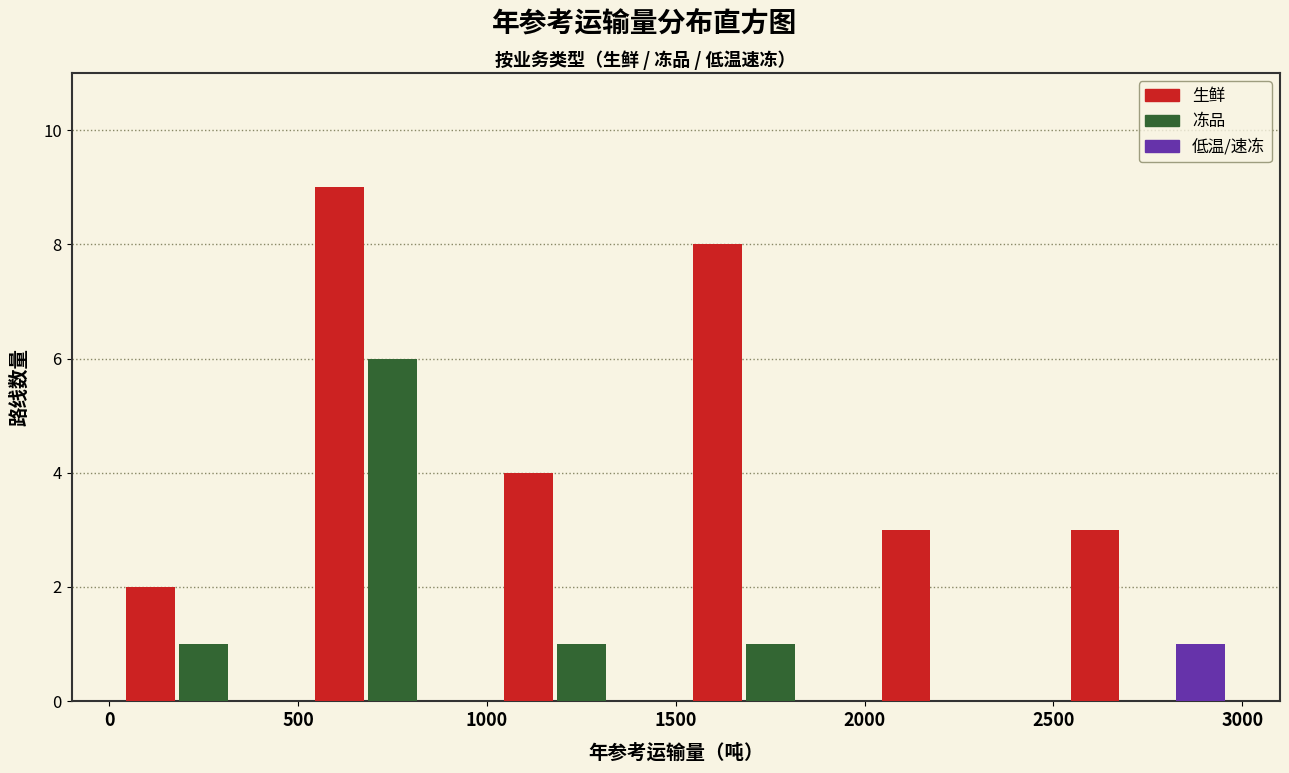

Reading left to right, transcribe this chart: for each range on the x-axis, give the height of each series' bar. The values are not printed on the chart, so give them approximately, as read against the axis.

0 to 500: 生鲜=2	冻品=1	低温/速冻=0
500 to 1000: 生鲜=9	冻品=6	低温/速冻=0
1000 to 1500: 生鲜=4	冻品=1	低温/速冻=0
1500 to 2000: 生鲜=8	冻品=1	低温/速冻=0
2000 to 2500: 生鲜=3	冻品=0	低温/速冻=0
2500 to 3000: 生鲜=3	冻品=0	低温/速冻=1